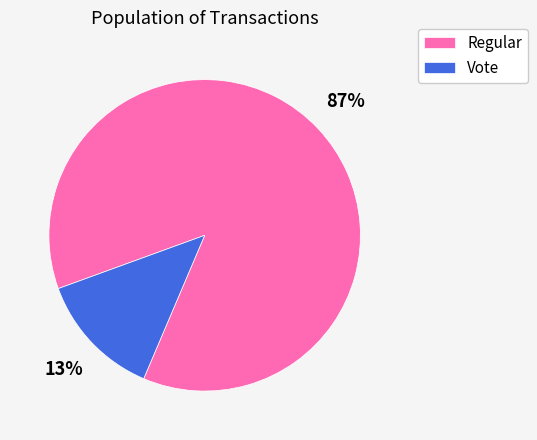

To the nearest percent, what percentage of the pie is Vote?

13%